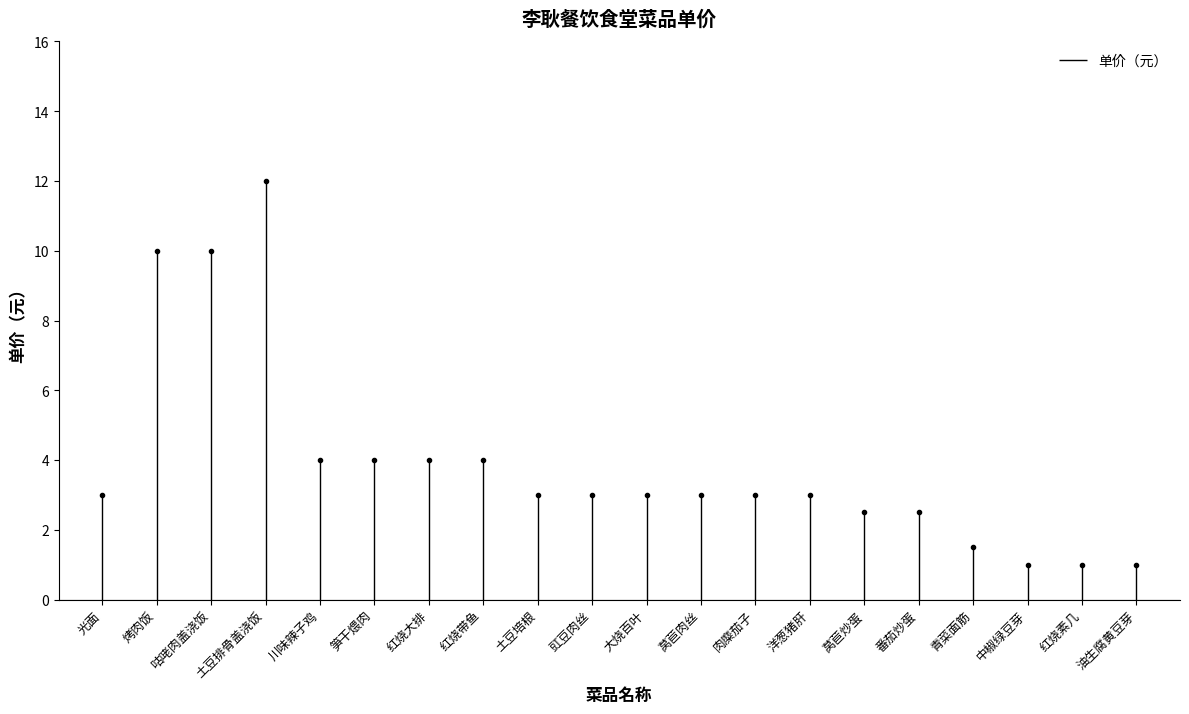

Is this an area chart (filled region under the line)?

No